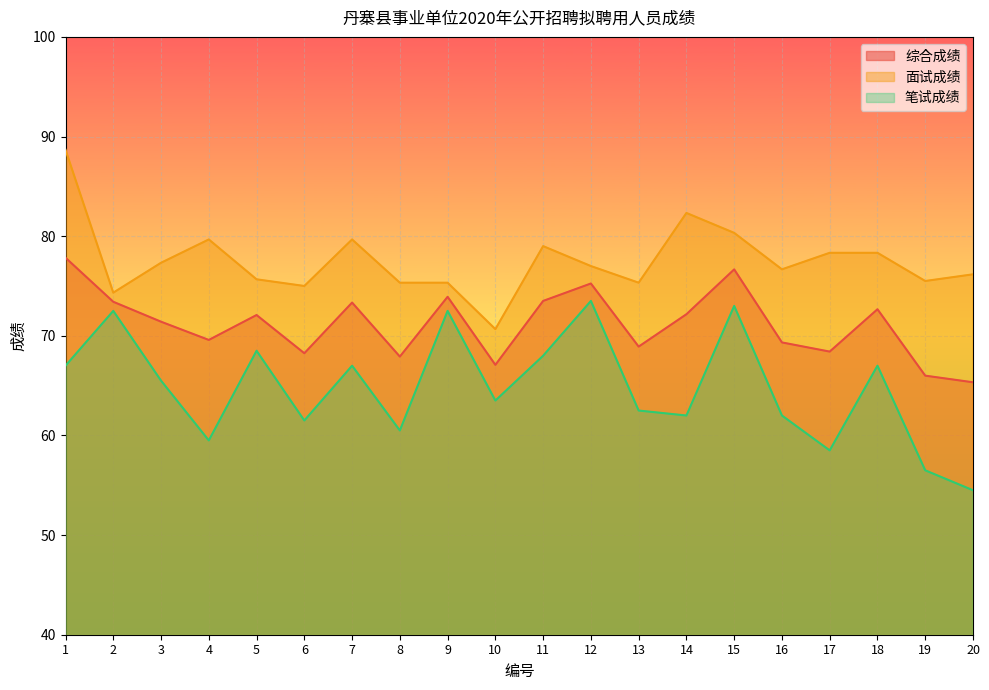

What value does the 面试成绩 series have at 3?

77.3